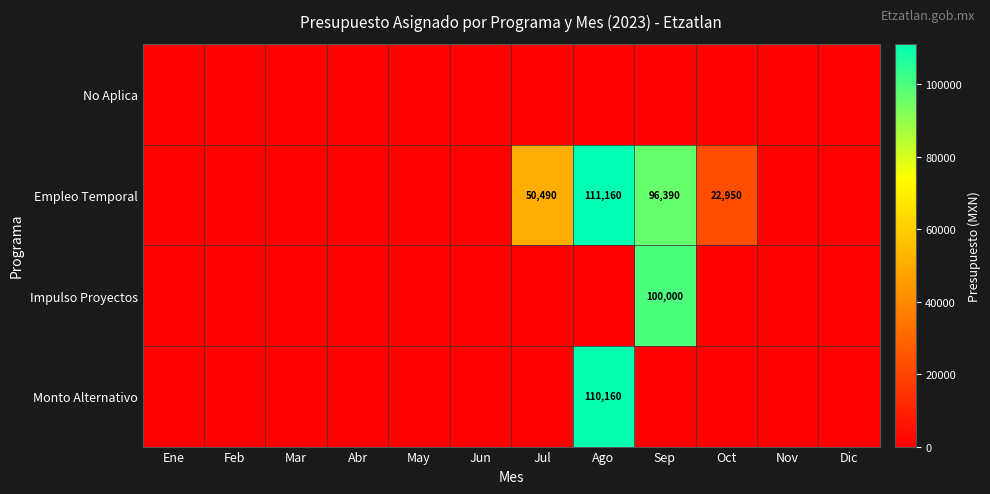

Which has a higher value, Ene or Jun?

Ene